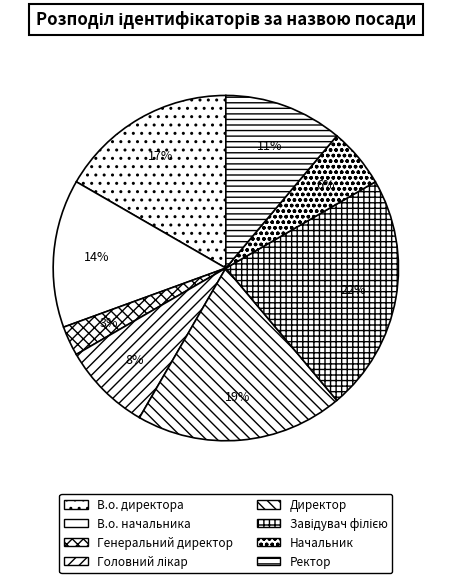

Count the number of slices in the pie.

8